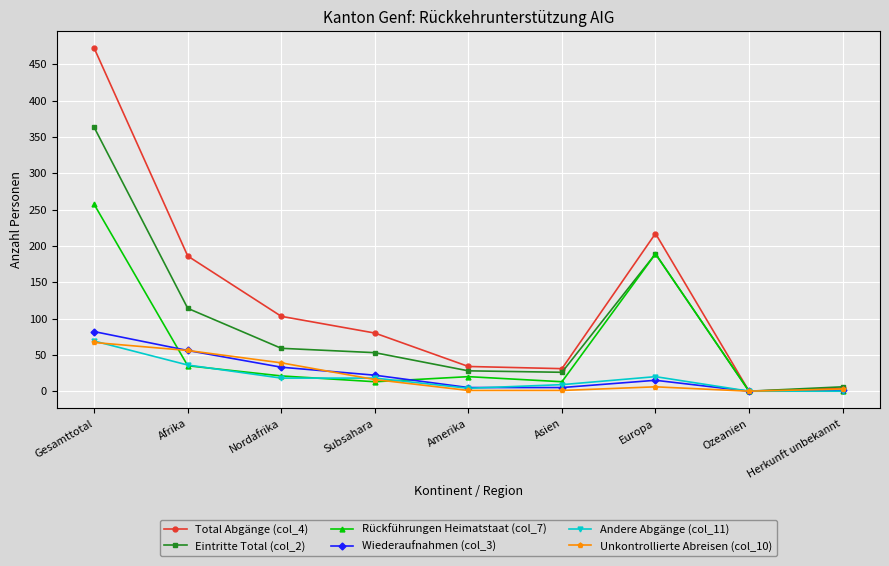

What is the sum of all Andere Abgänge (col_11) values?

174